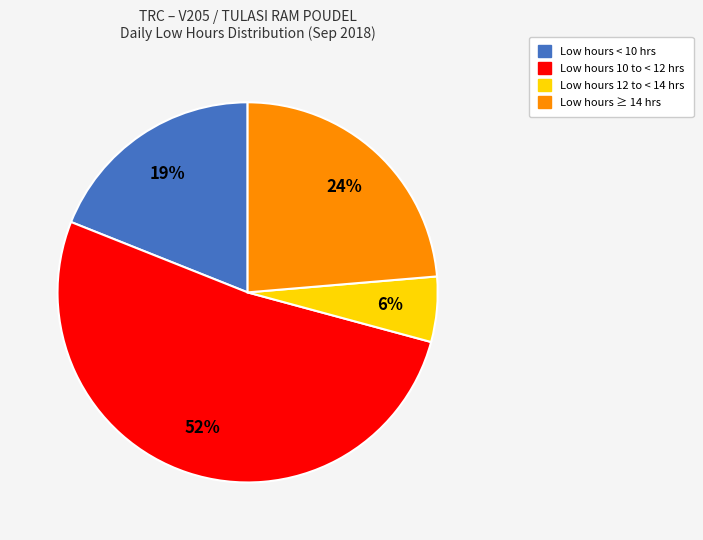

How many slices are in this pie chart?

4